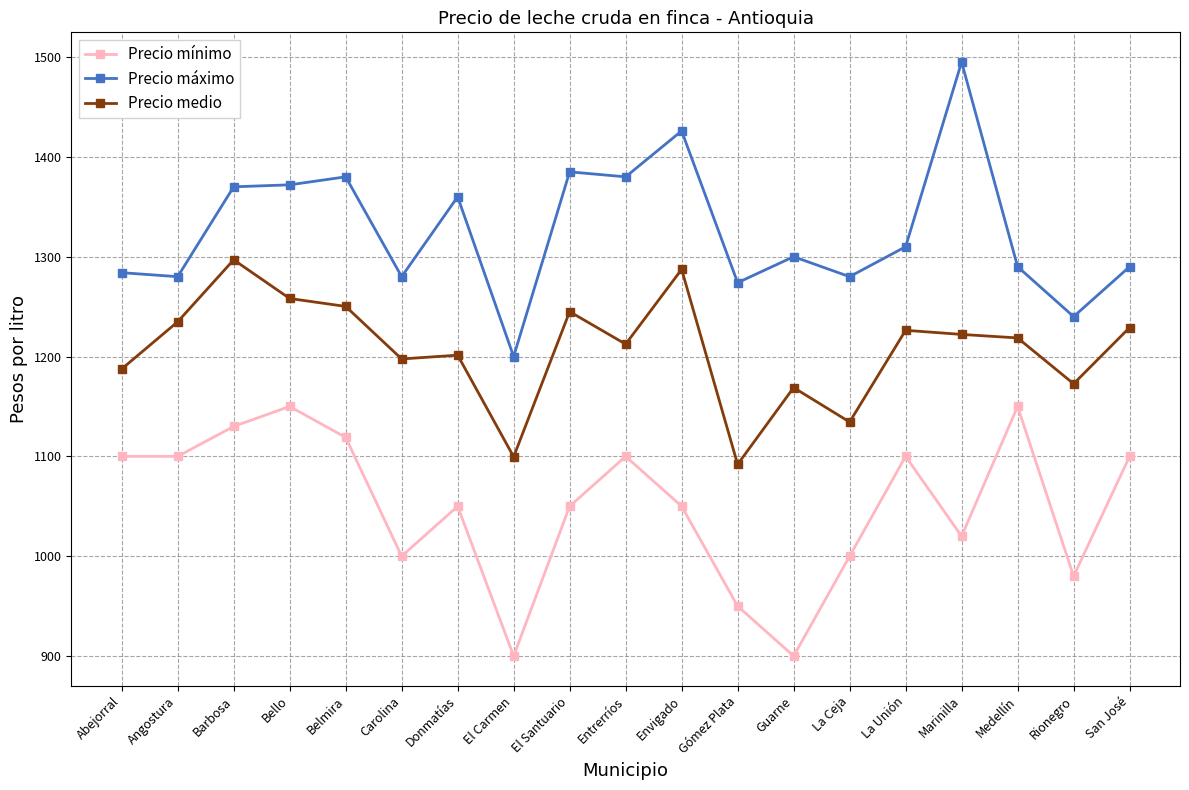

What is the label of the 9th point from the right?

Envigado